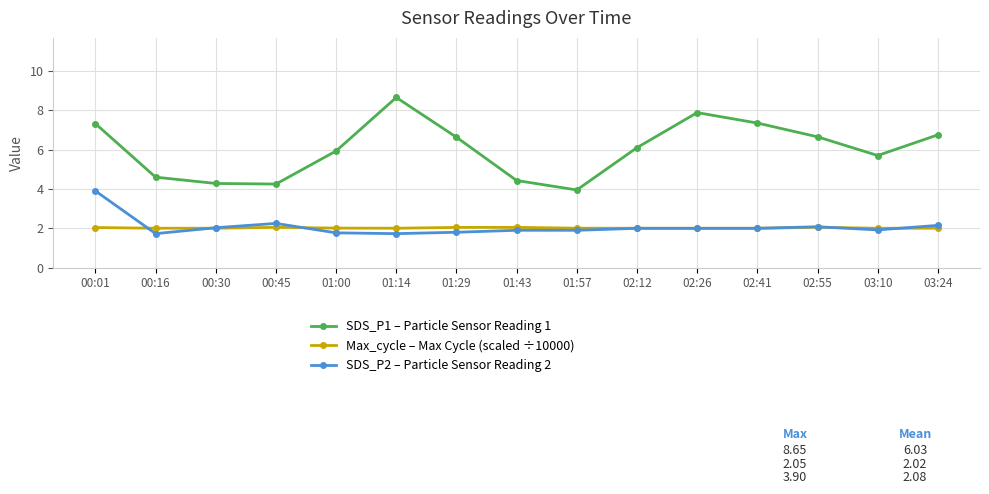

What is the difference between the maximum and second lowest values in the SDS_P1 – Particle Sensor Reading 1 series?

4.4